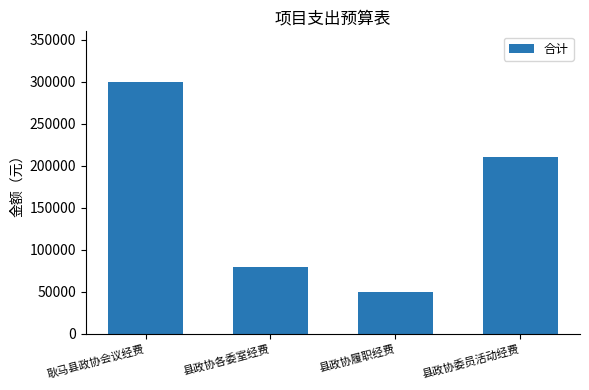

How many data points does each series have?

4